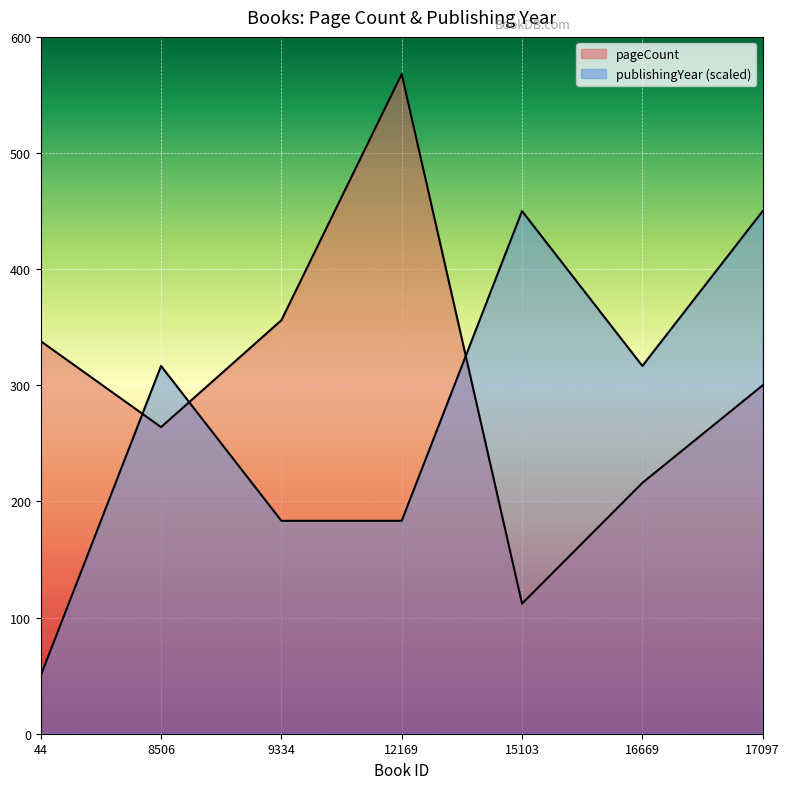

The pageCount series shows 338.0 at 44. True or false?

True